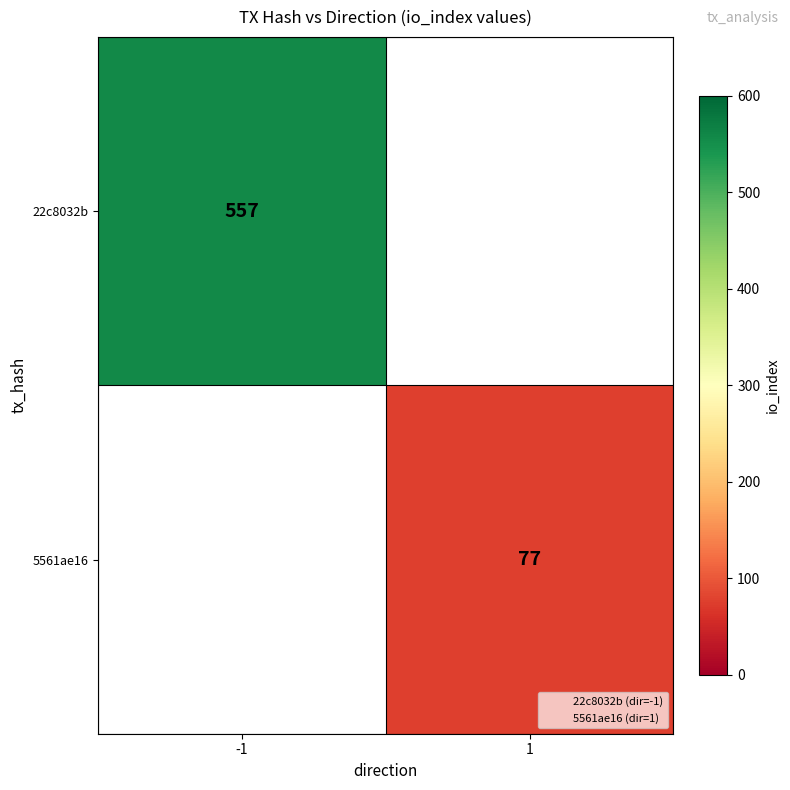

How many categories are shown in the chart?

2